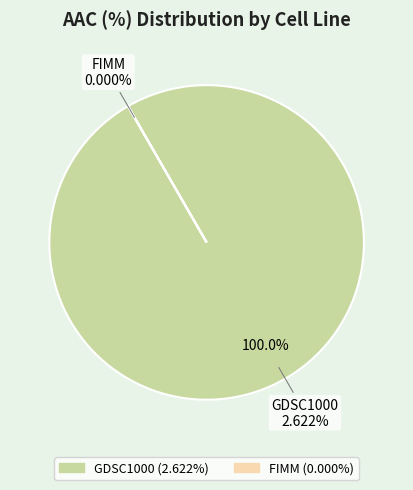

To the nearest percent, what is the combined percentage of FIMM and GDSC1000?

100%